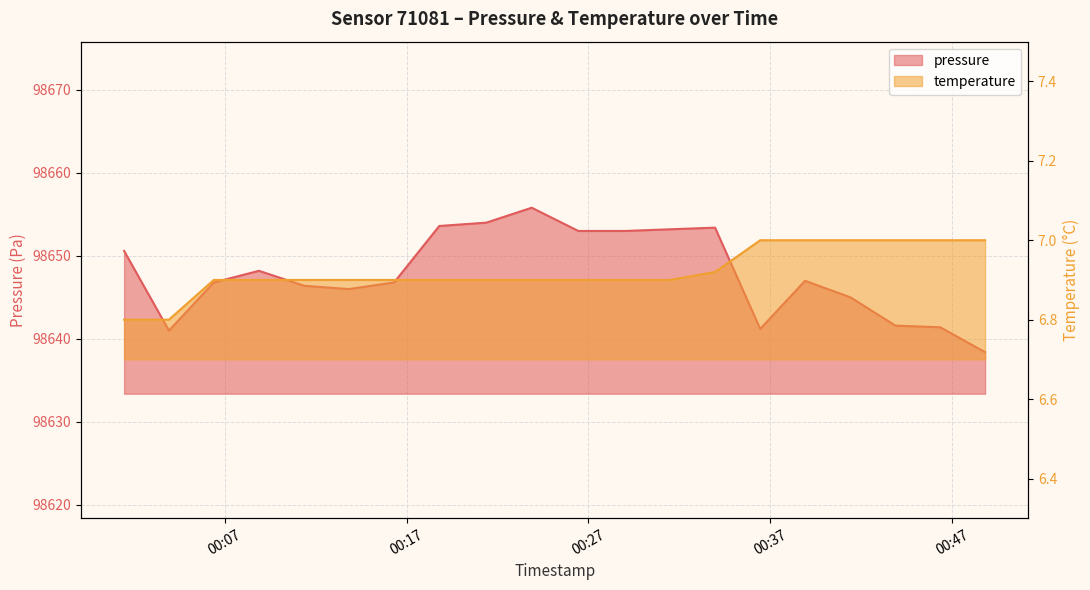

True or false: temperature and pressure cross at least once.

False